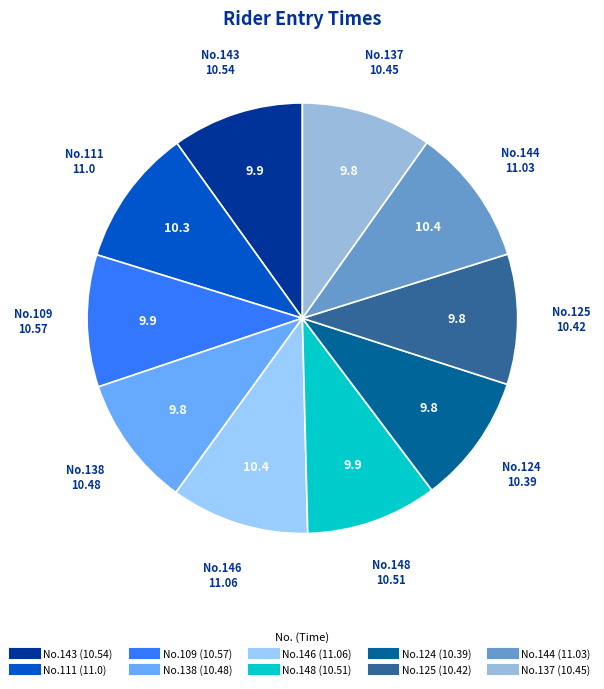

Which slice is the largest?

146